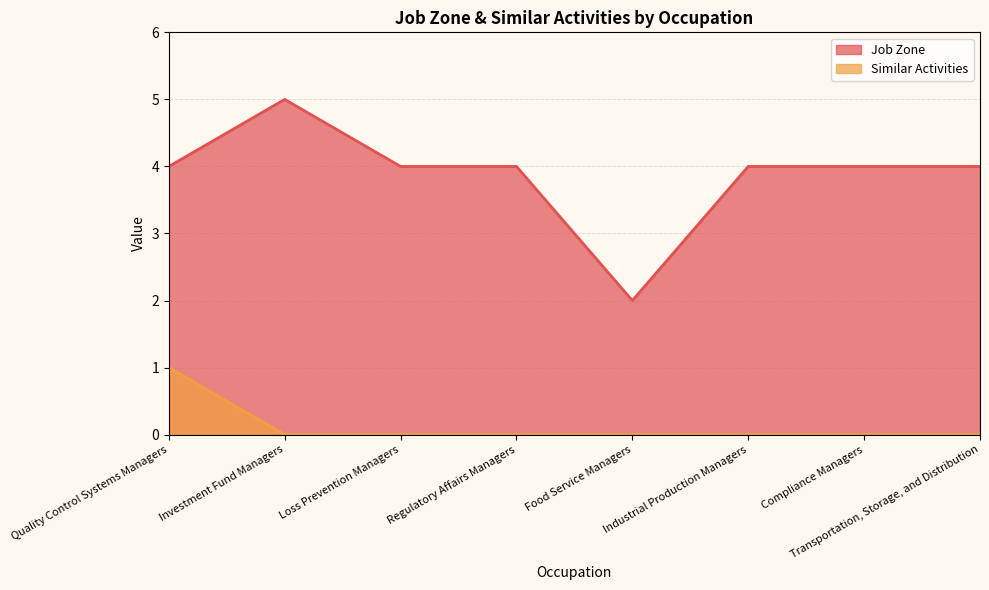

Which category has the lowest value in the Job Zone series?

Food Service Managers